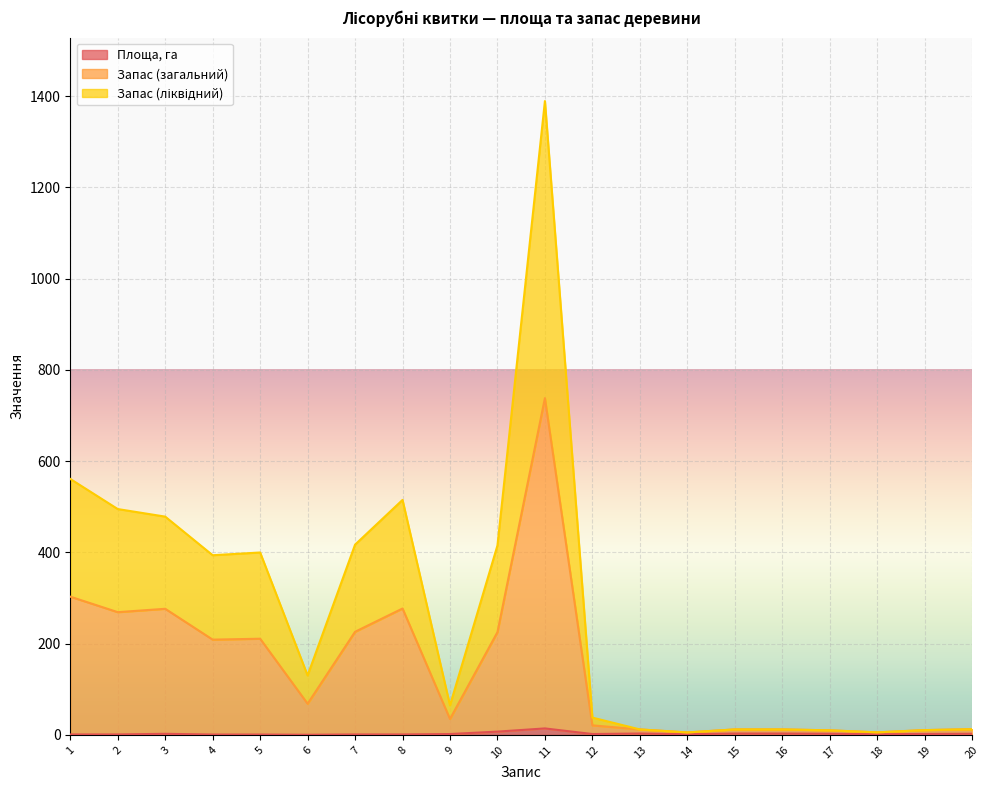

True or false: Запас (загальний) and Запас (ліквідний) cross at least once.

False